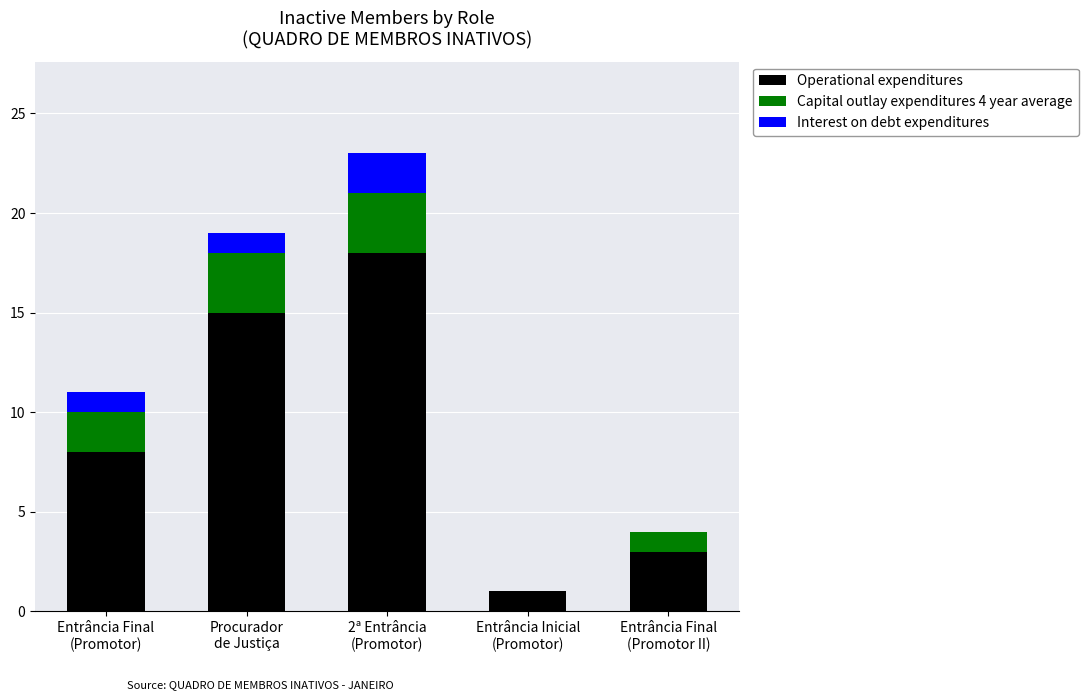

How many distinct data groups are displayed?

3